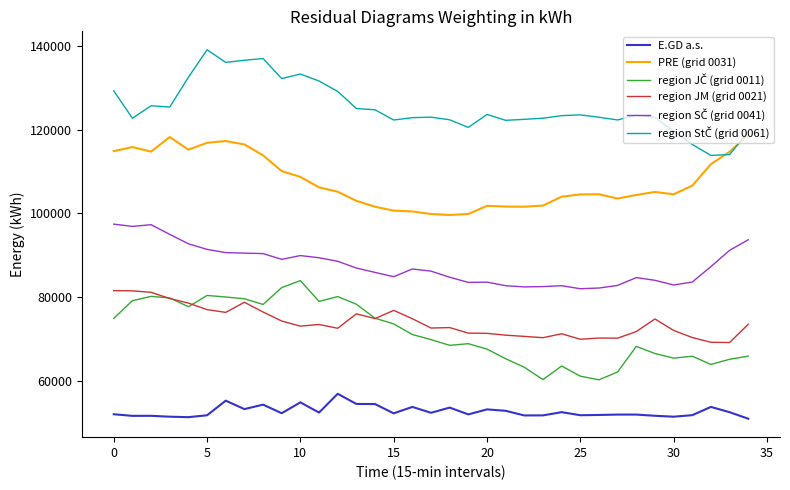

True or false: E.GD a.s. and region JM (grid 0021) cross at least once.

False